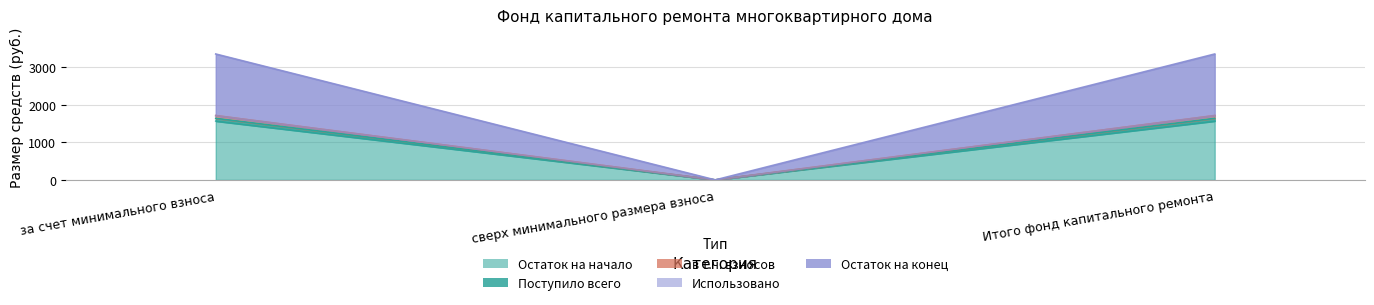

At which label does Поступило всего reach its minimum?

сверх минимального размера взноса